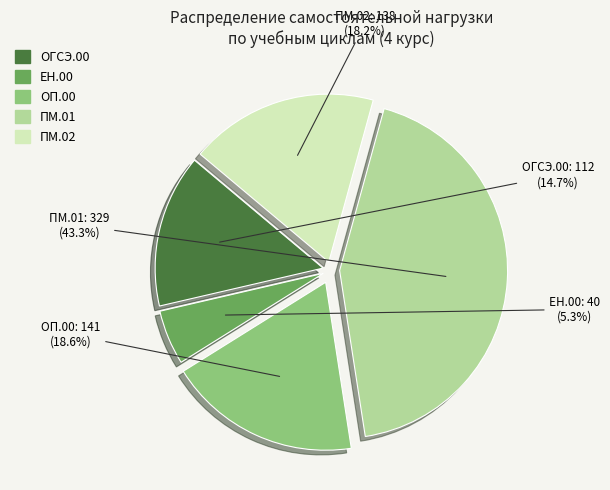

Approximately how many times larger is the value at ПМ.02 compared to ОГСЭ.00?

1.2